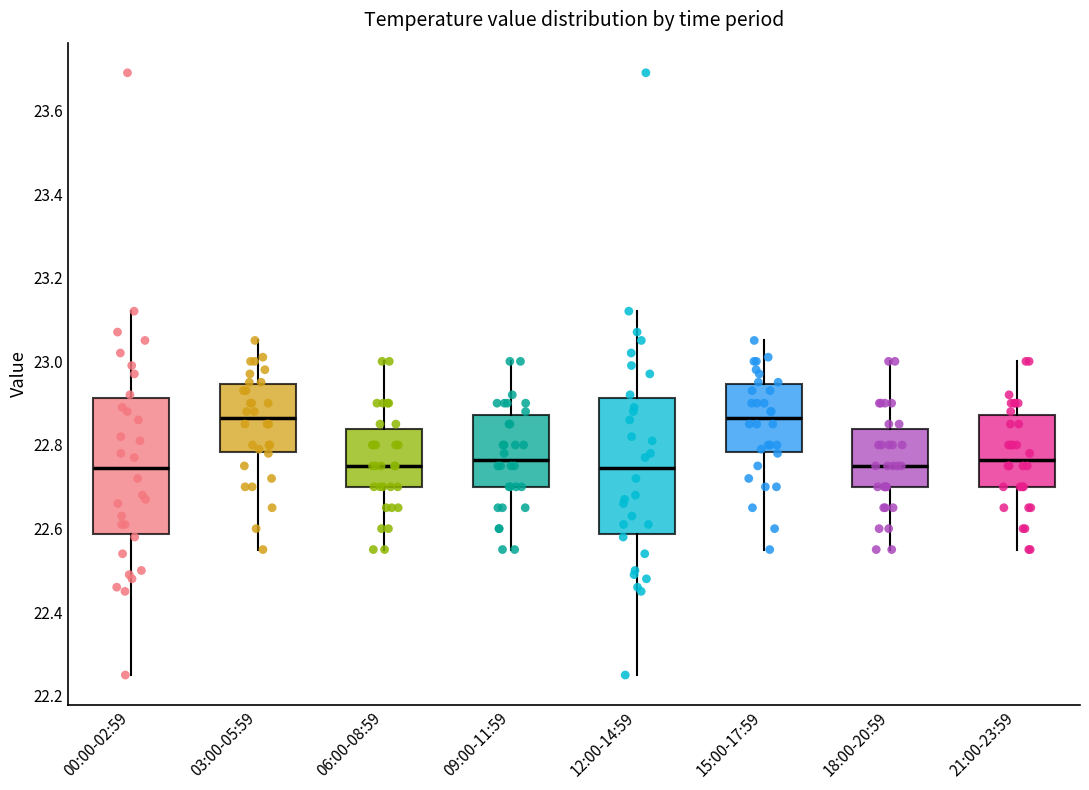

Where is the upper edge of the box for 00:00-02:59 on the y-axis? The values are not printed on the chart, so give them approximately, as read against the axis.

22.92